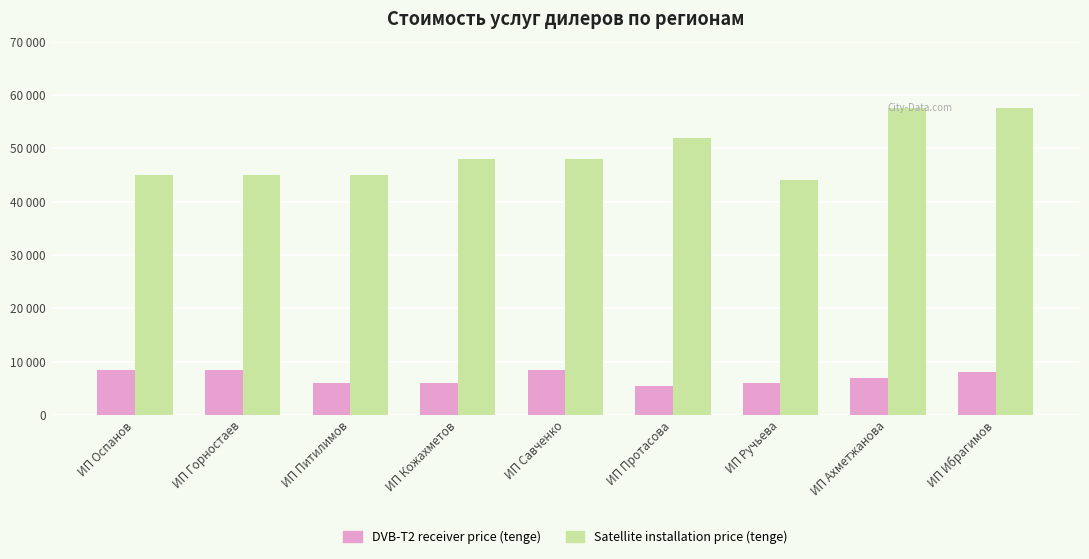

What are all the series names shown in the legend?

DVB-T2 receiver price (tenge), Satellite installation price (tenge)